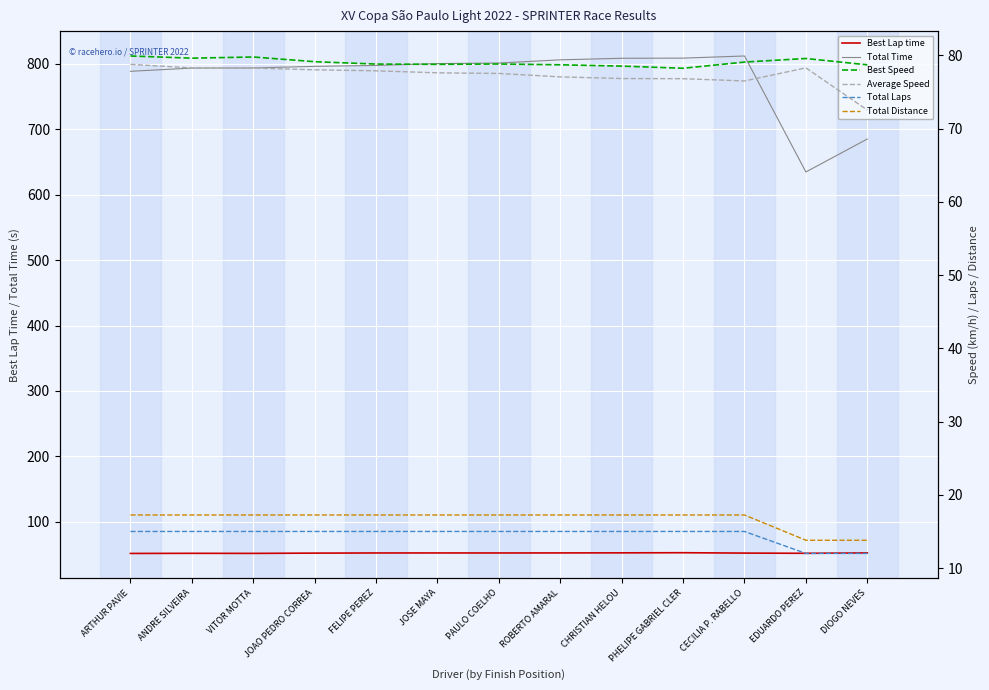

What is the label of the 3rd point from the right?

CECILIA P. RABELLO